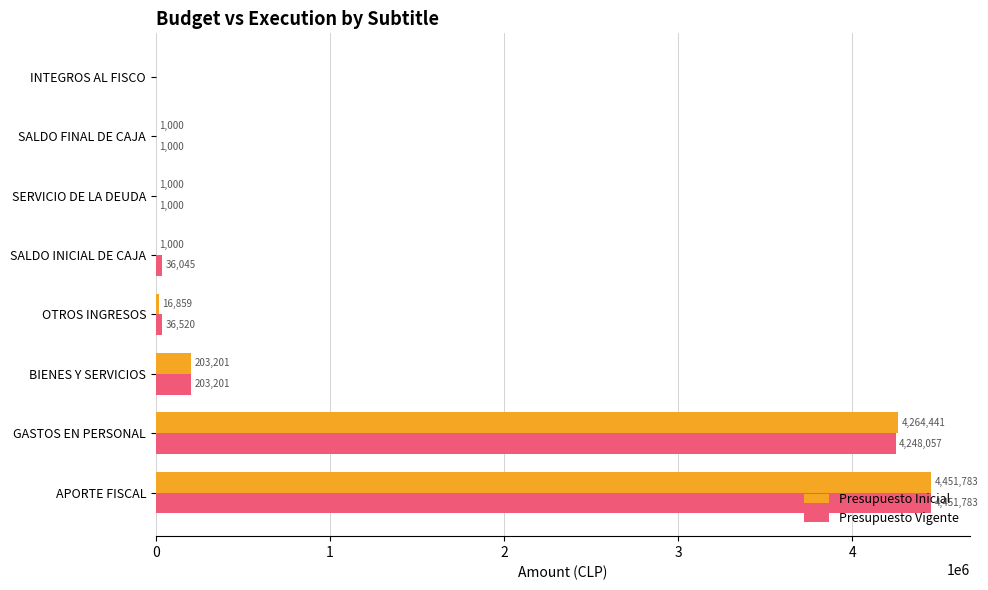

What is the highest value of the Presupuesto Inicial series?

4451783